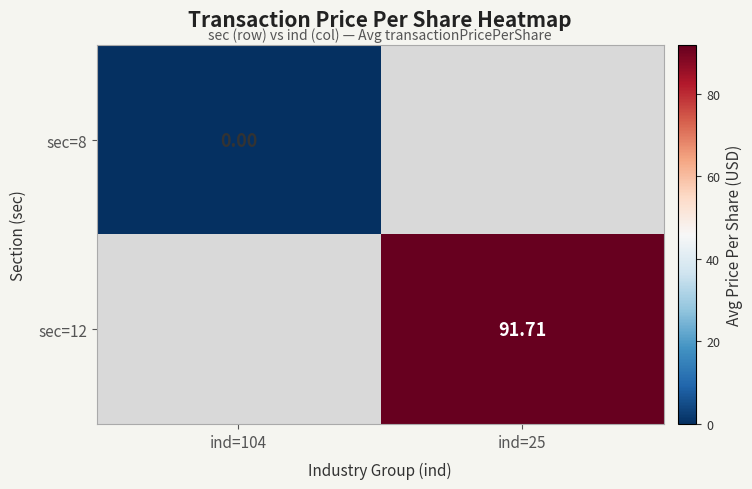

True or false: sec=12 has a value of 25.1 at ind=25.

False